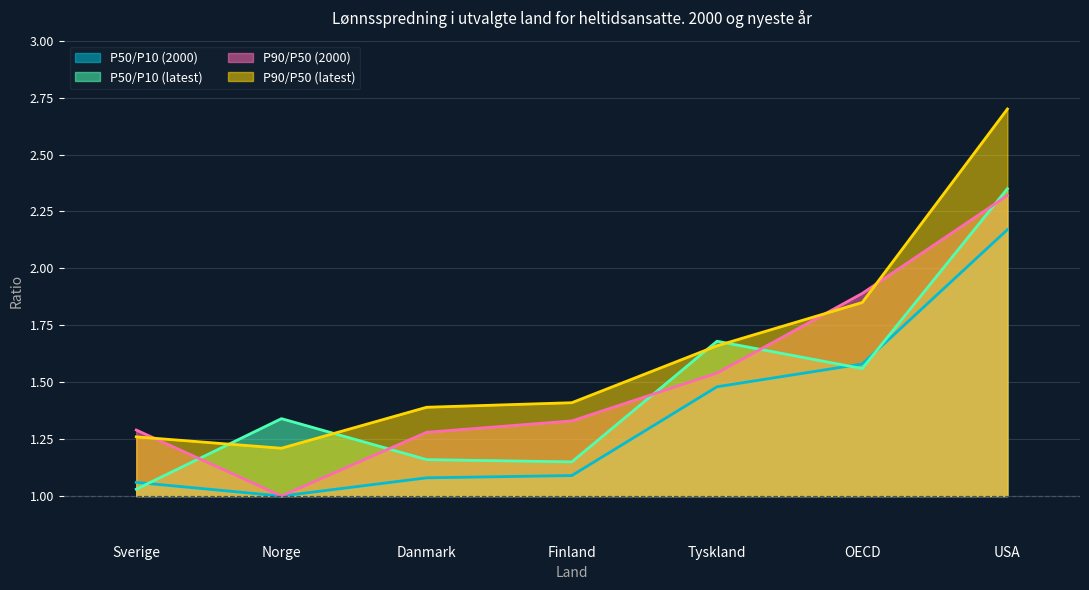

What is the total value across all series at USA?

9.5